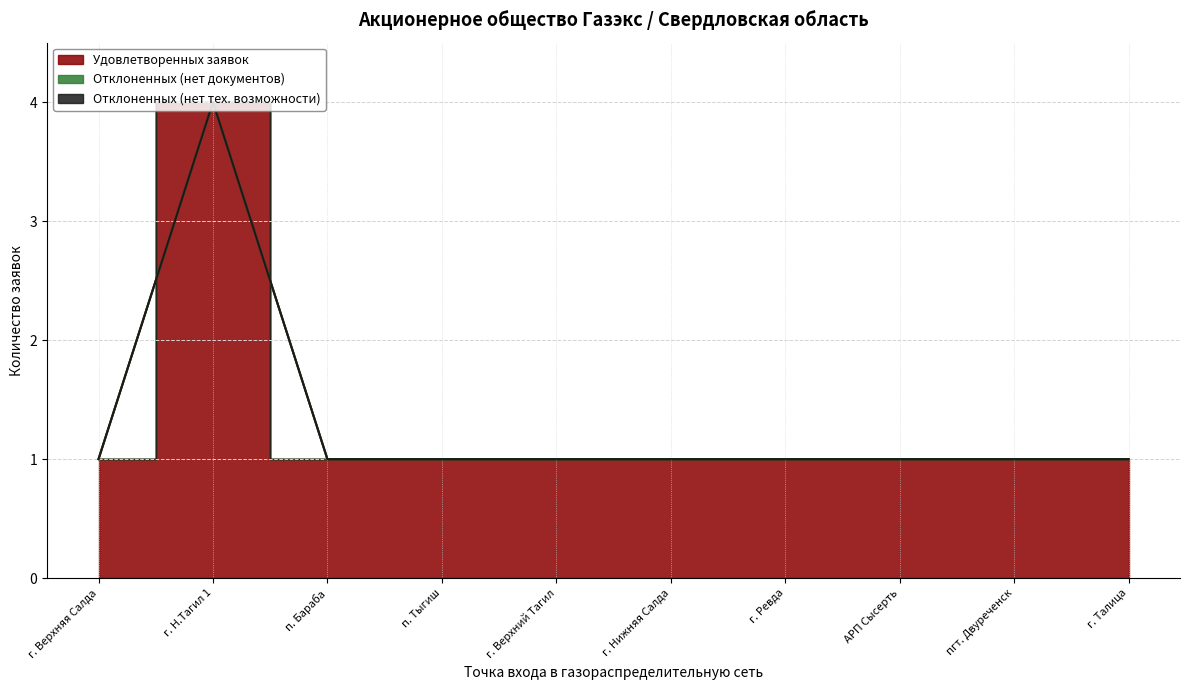

True or false: Отклоненных (нет документов) and Удовлетворенных заявок cross at least once.

False